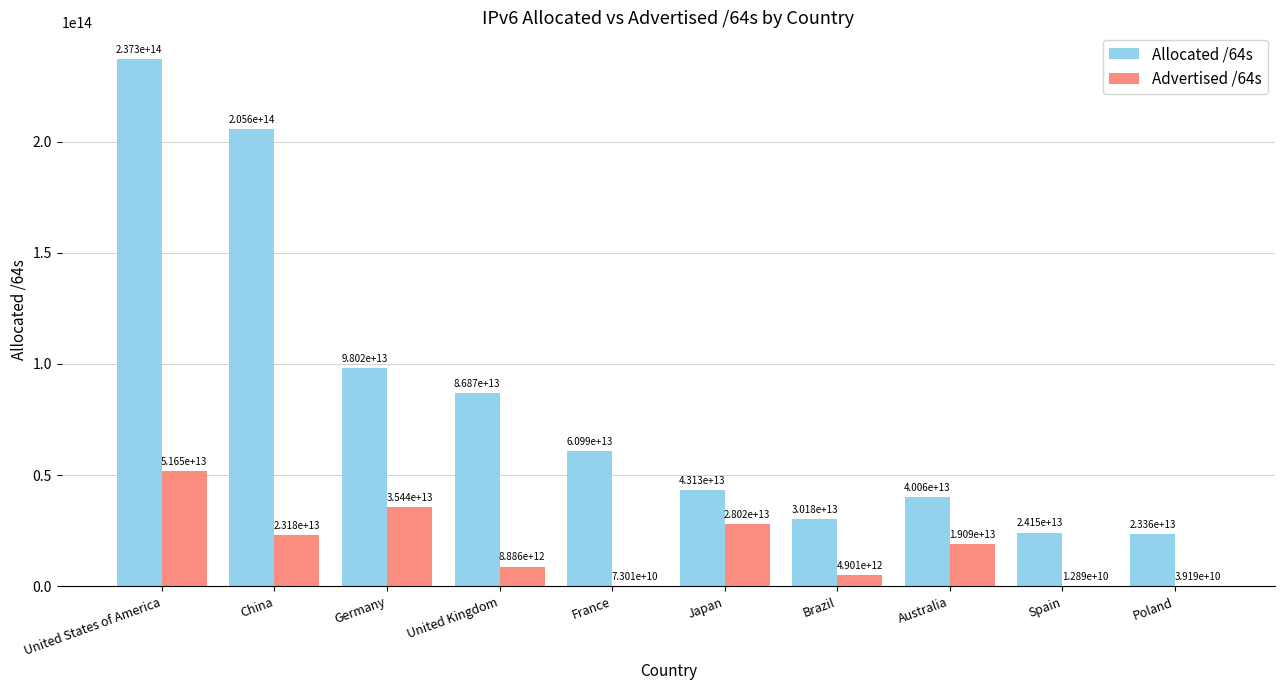

Between Germany and Poland, which series saw the biggest shift?

Allocated /64s